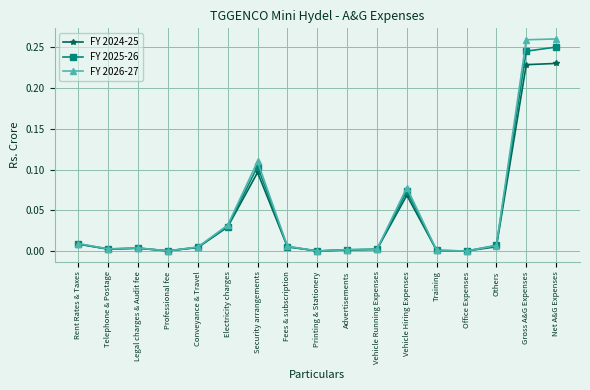

True or false: FY 2025-26 has more than 1 points higher than both neighbors.

True